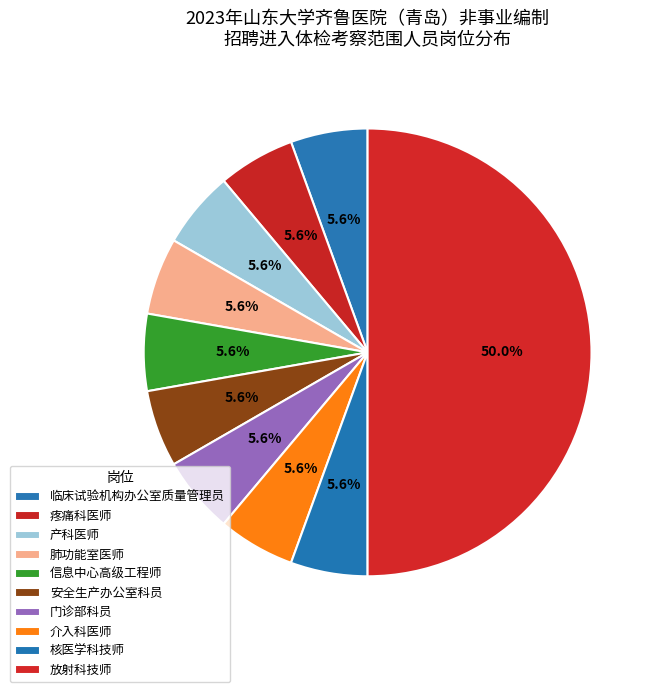

Does 产科医师 represent more than half of the total?

No